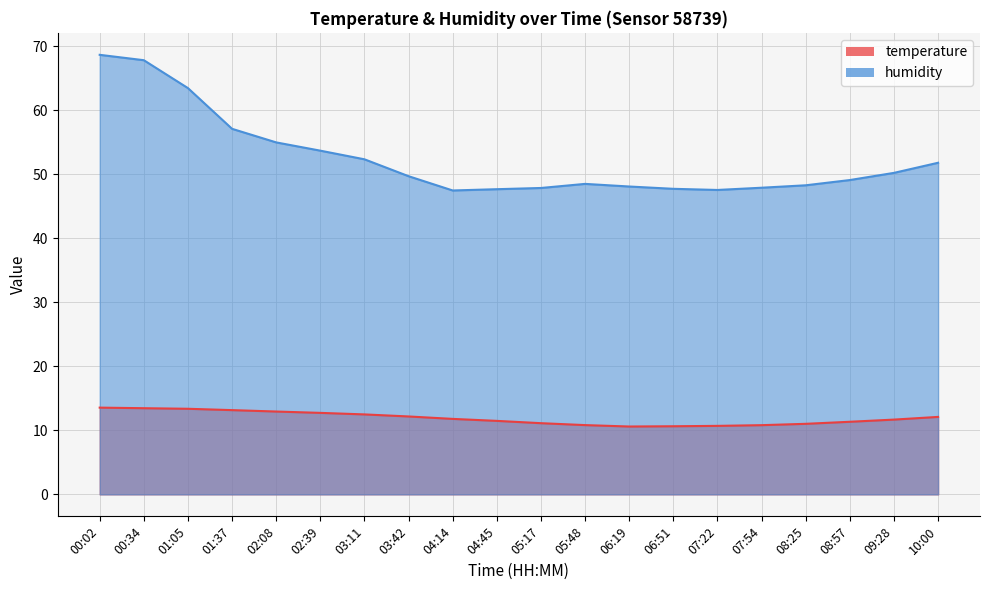

At how many categories does at least one series exceed 55?

4